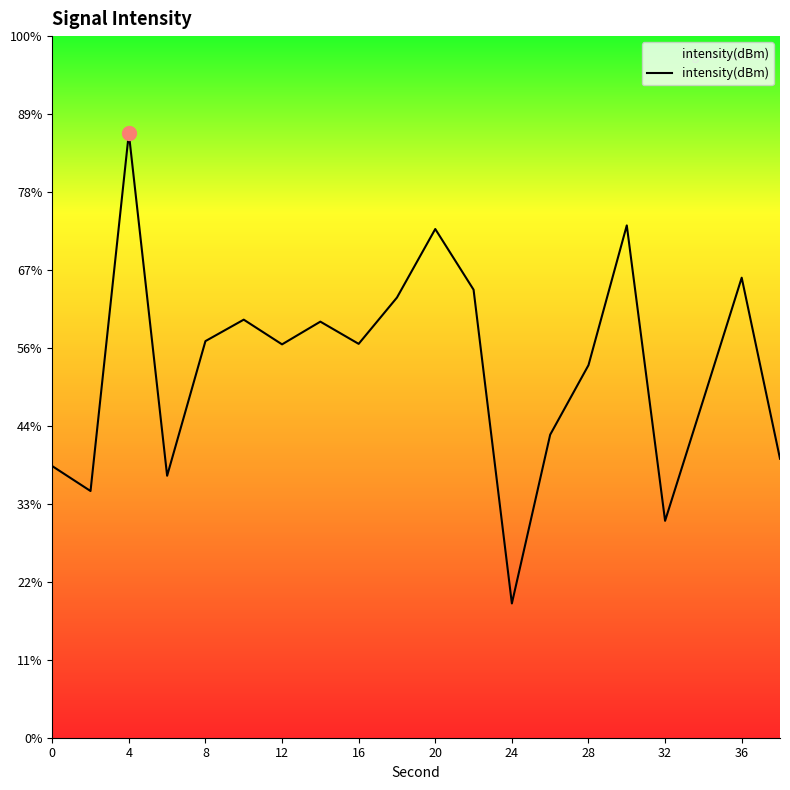

How many points are lower than both their immediate neighbors (excluding endpoints)?

6